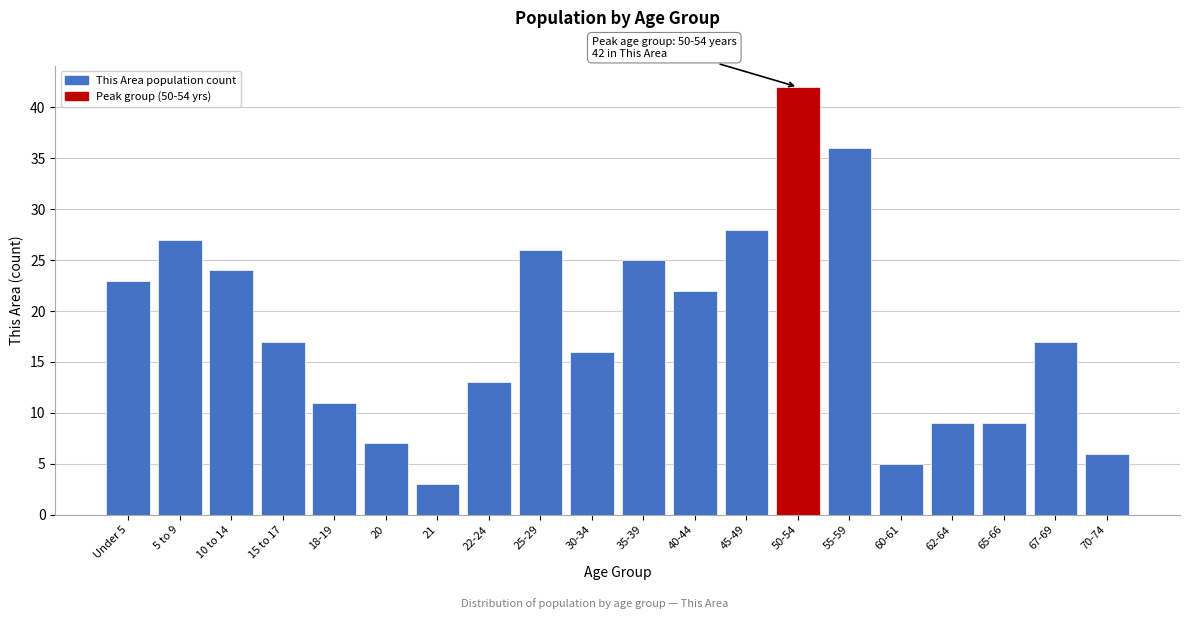

Reading left to right, extract all data points from this chart.

Under 5=23	5 to 9=27	10 to 14=24	15 to 17=17	18-19=11	20=7	21=3	22-24=13	25-29=26	30-34=16	35-39=25	40-44=22	45-49=28	50-54=42	55-59=36	60-61=5	62-64=9	65-66=9	67-69=17	70-74=6